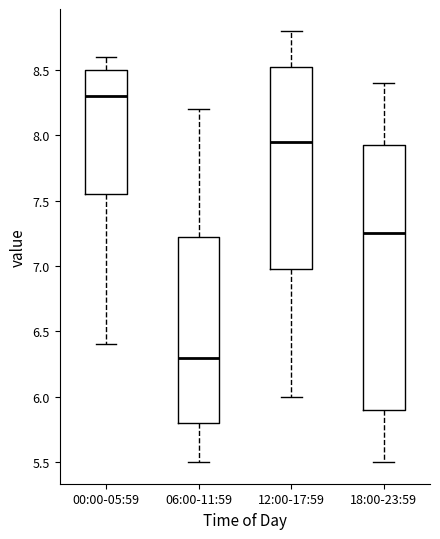

Comparing the boxes themselves (not the whiskers), which one is the tallest?

18:00-23:59